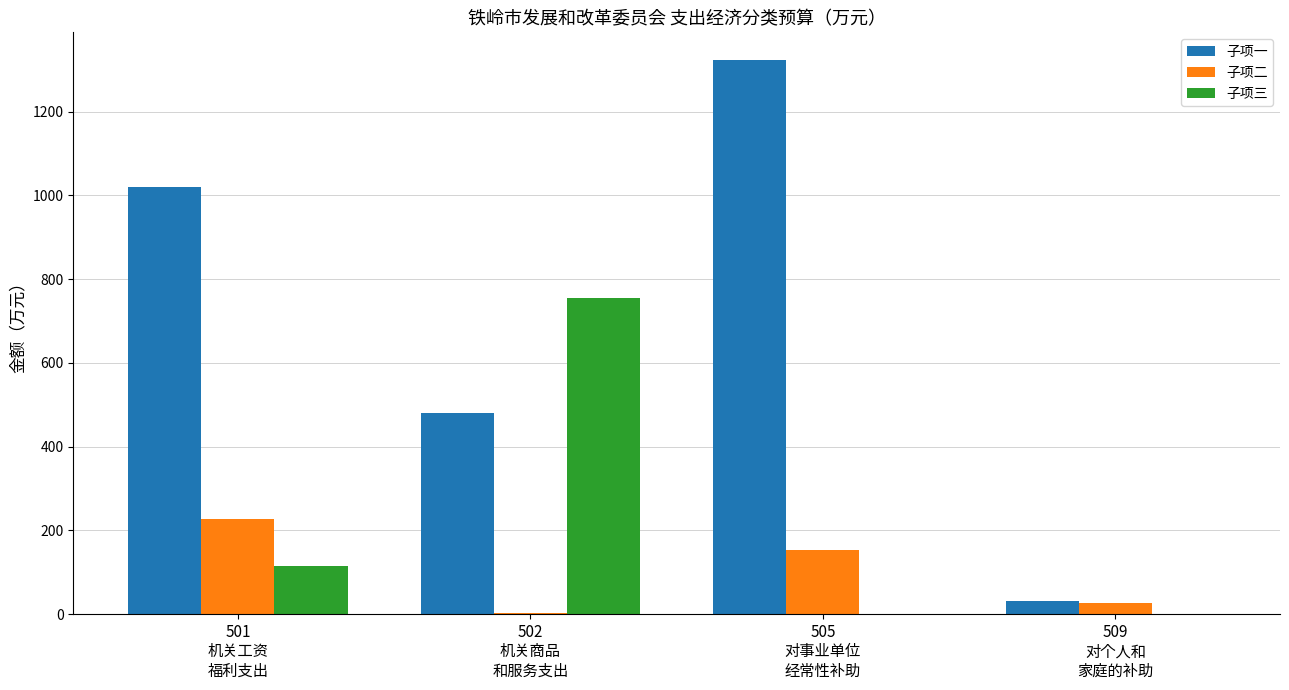

What is the sum of all 子项二 values?

406.5